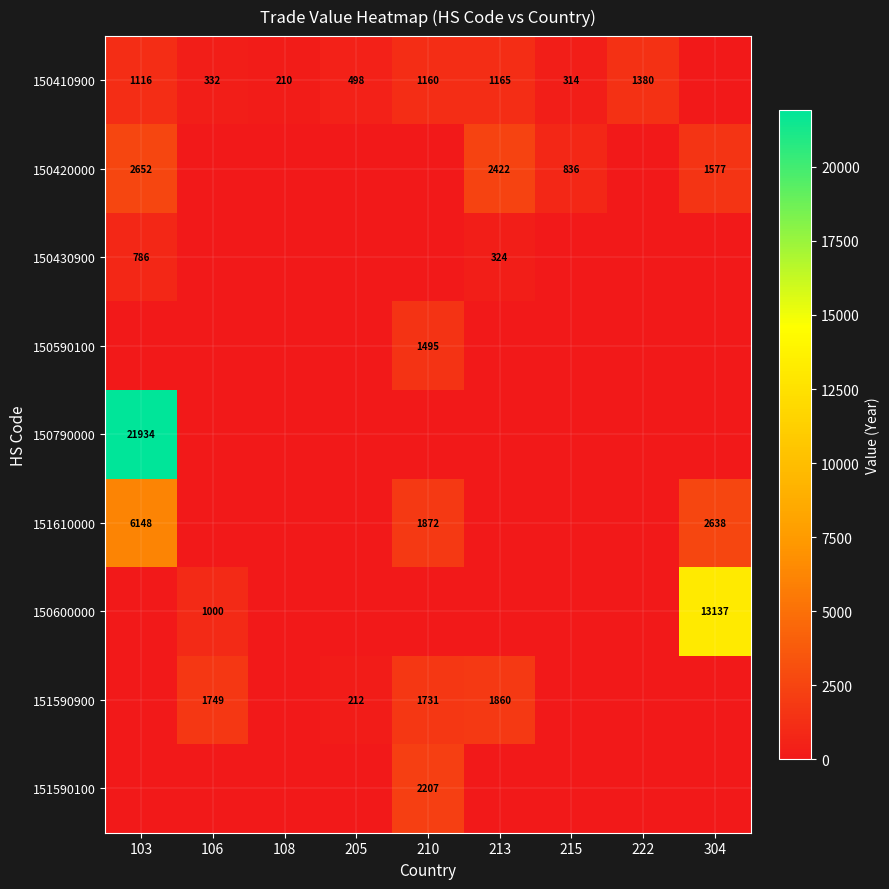

Which has a higher value, 213 or 205?

213